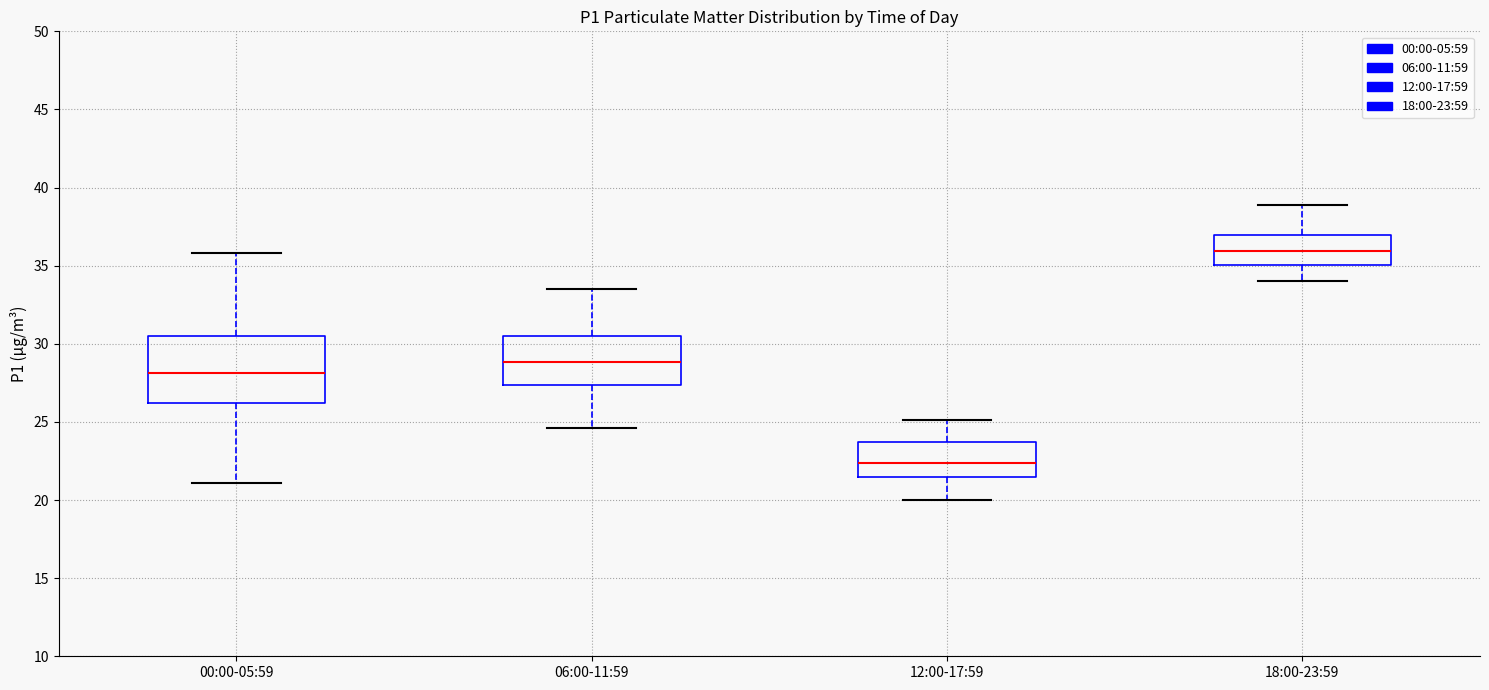

Which box is the tallest, from its lower edge to its upper edge?

00:00-05:59